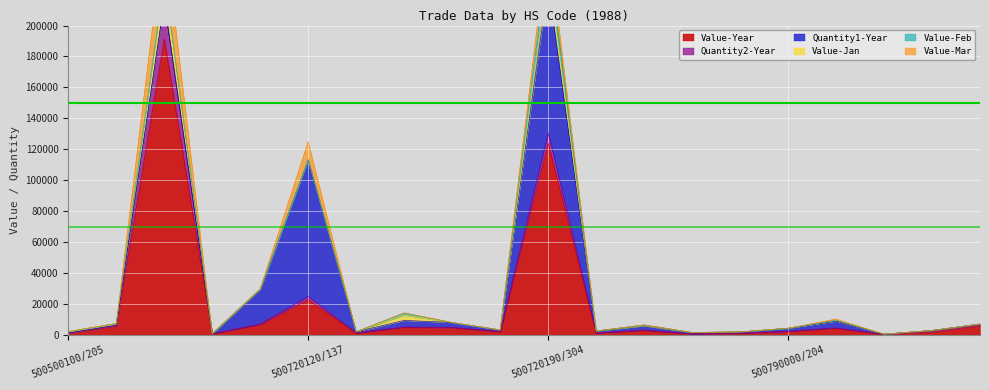

At which category is the sum across all series the highest?

500500100/215